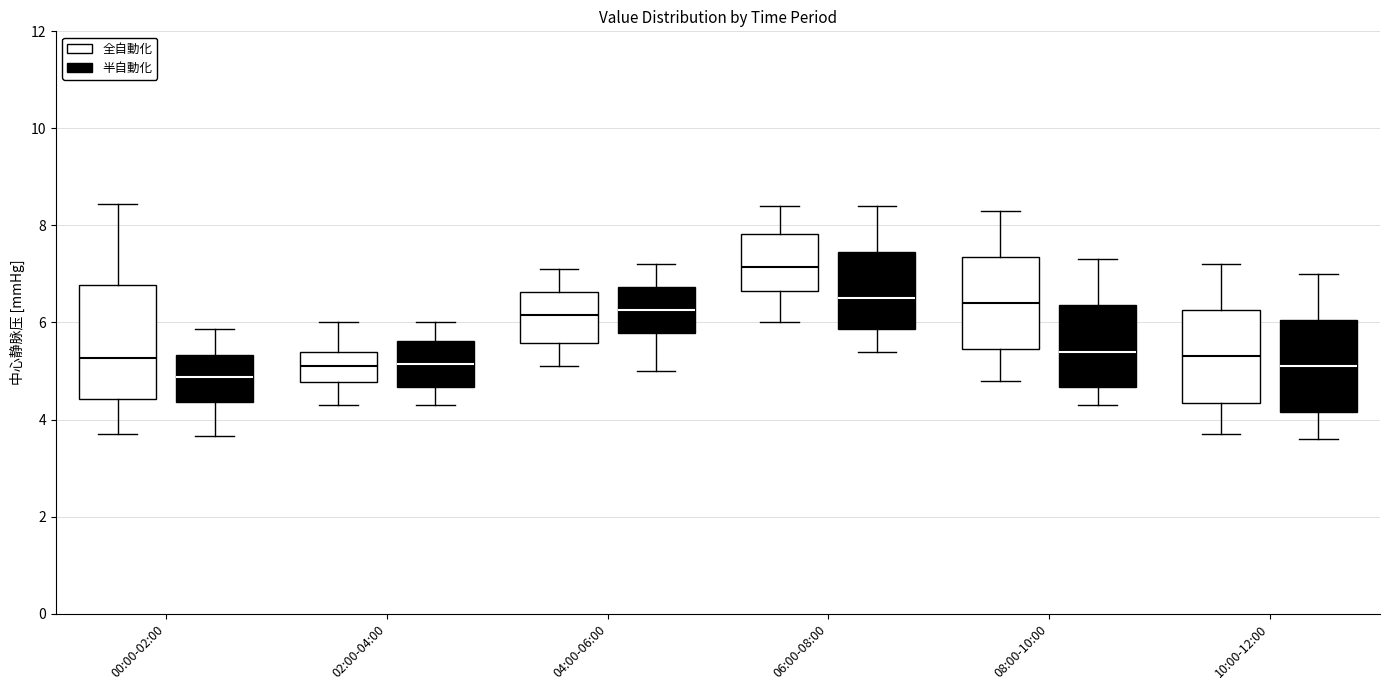

Which box is the tallest, from its lower edge to its upper edge?

00:00-02:00 (全自動化)